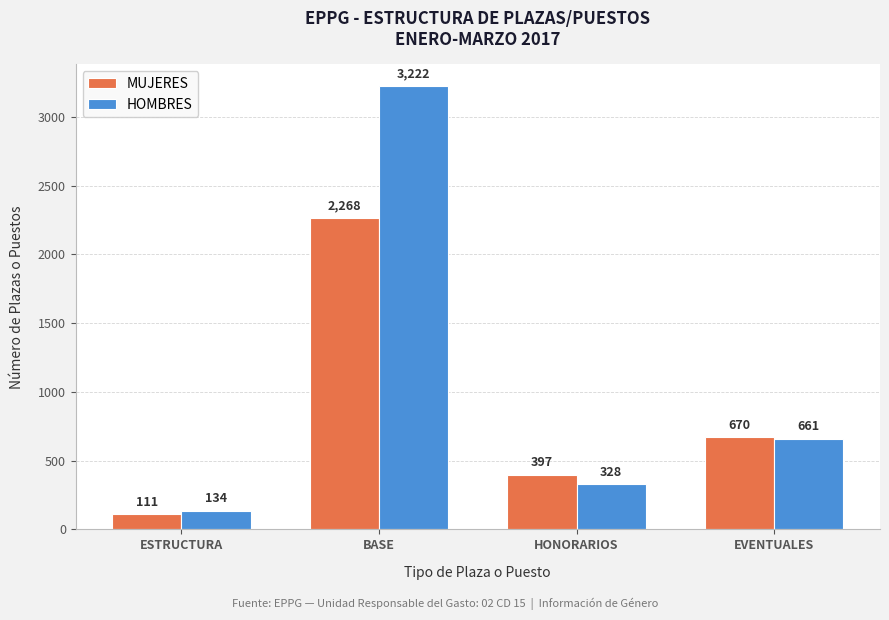

True or false: MUJERES has a value of 397 at HONORARIOS.

True